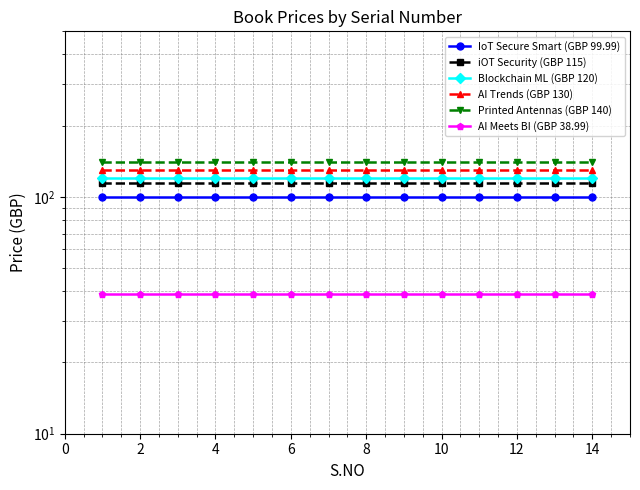

True or false: Blockchain ML (GBP 120) has a value of 62.3 at 0.

False